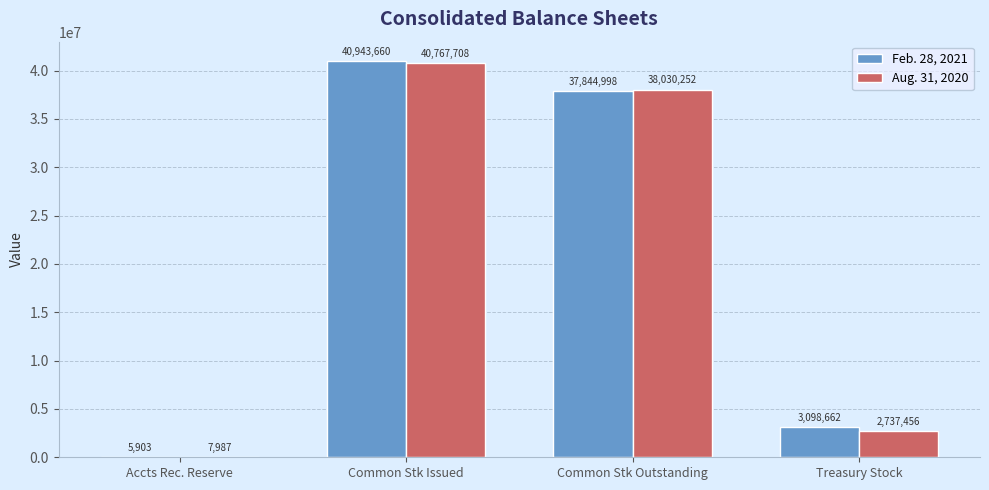

At which label is Feb. 28, 2021 closest to 20474781?

Common Stk Outstanding